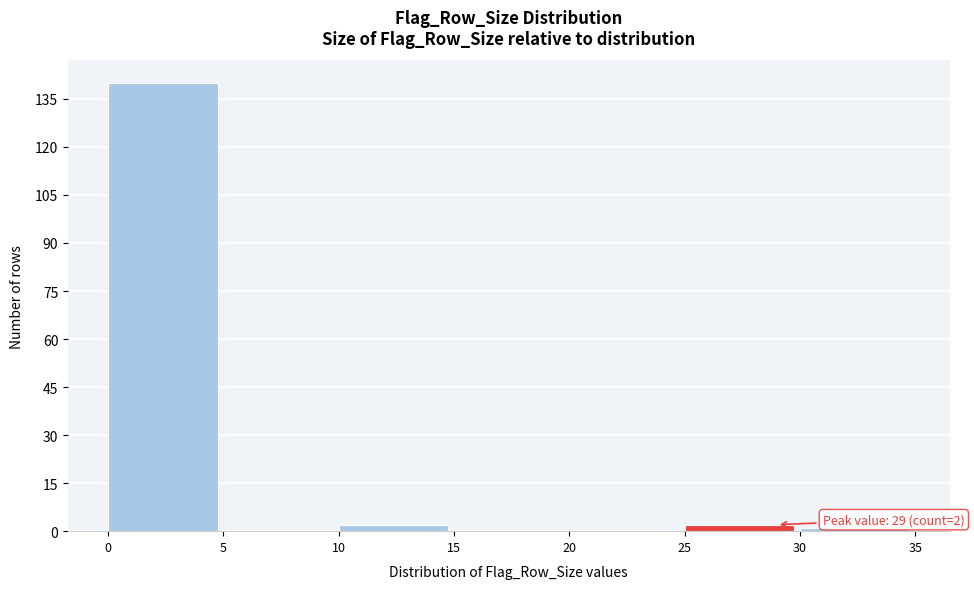

Over which range of the x-axis is the bar tallest?

0 to 5